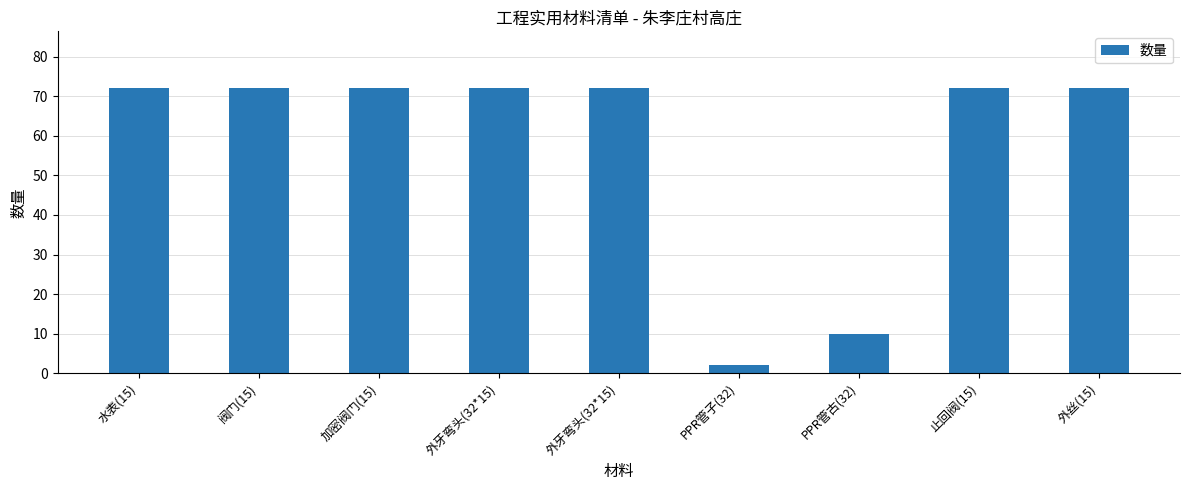

What is the label of the 4th bar from the right?

PPR管子(32)